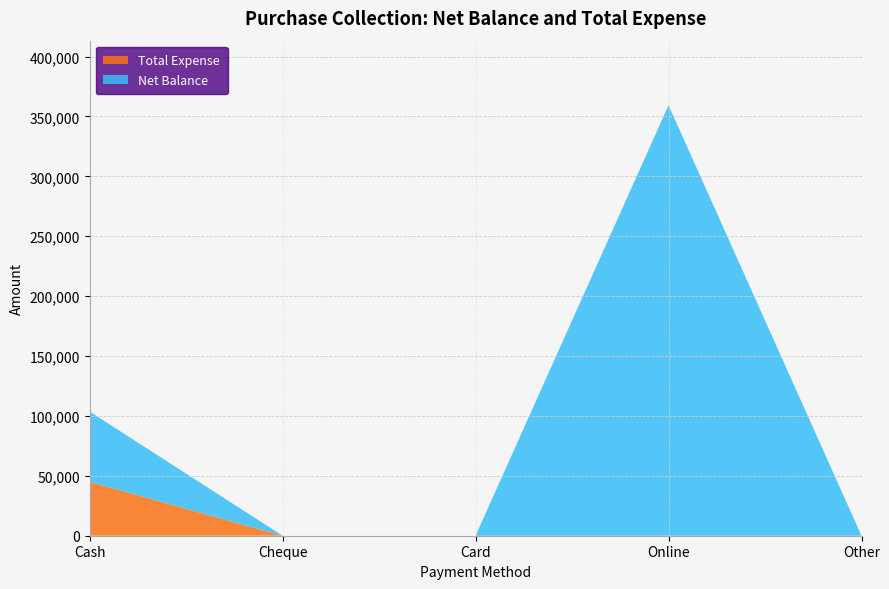

Reading right to left, extract all data points from this chart.

Net Balance: 0	359359	0	0	58629
Total Expense: 0	0	0	0	45020